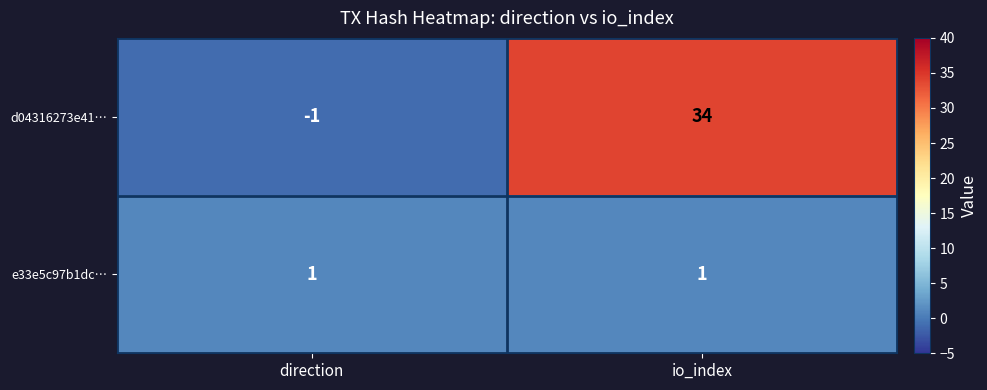

At direction, list the series in order from smallest to largest.

d04316273e41…, e33e5c97b1dc…